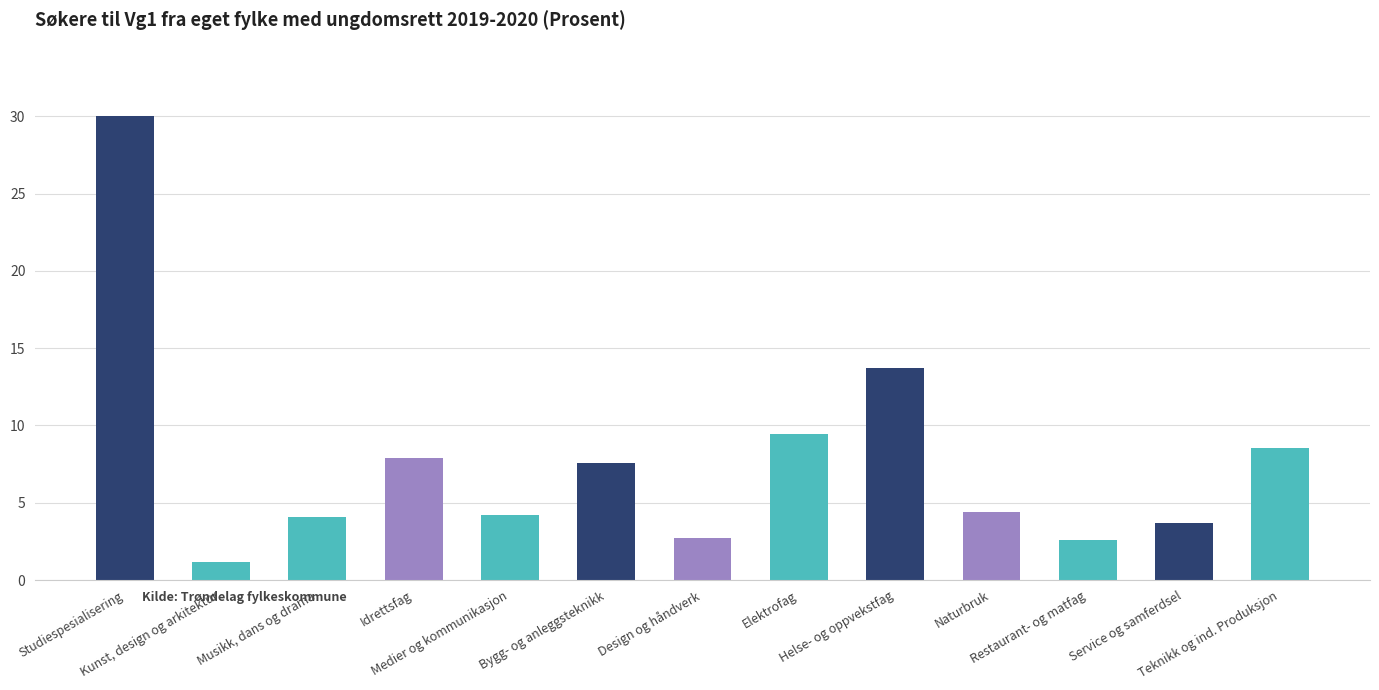

What position from the left is Idrettsfag?

4